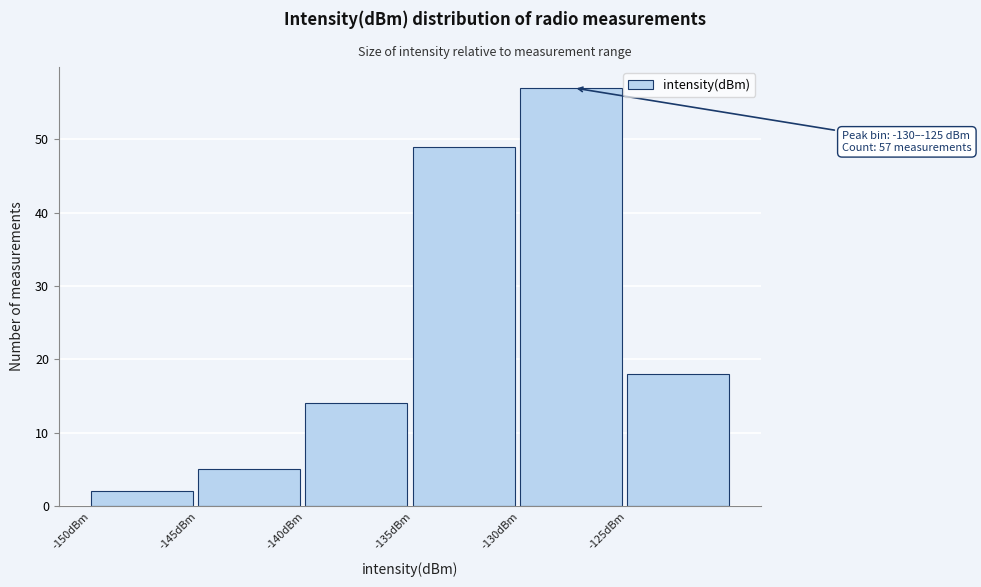

Which range on the x-axis has the tallest bar?

-130 to -125